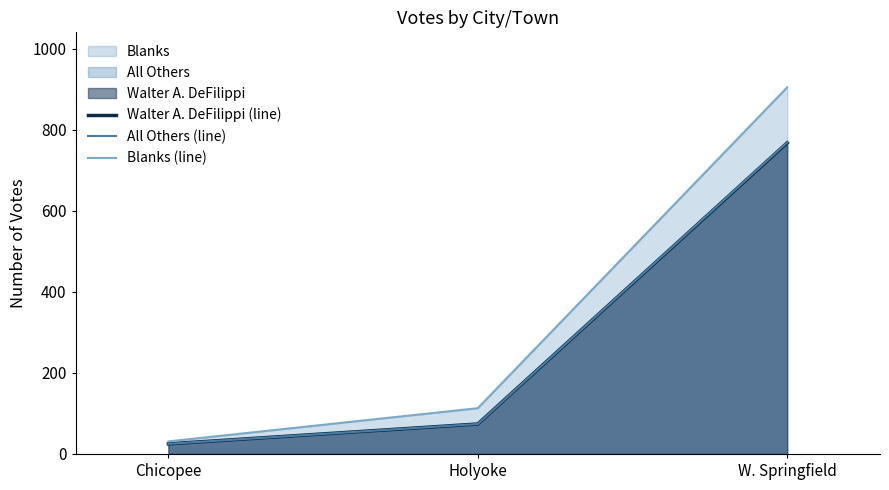

What position from the left is Chicopee?

1